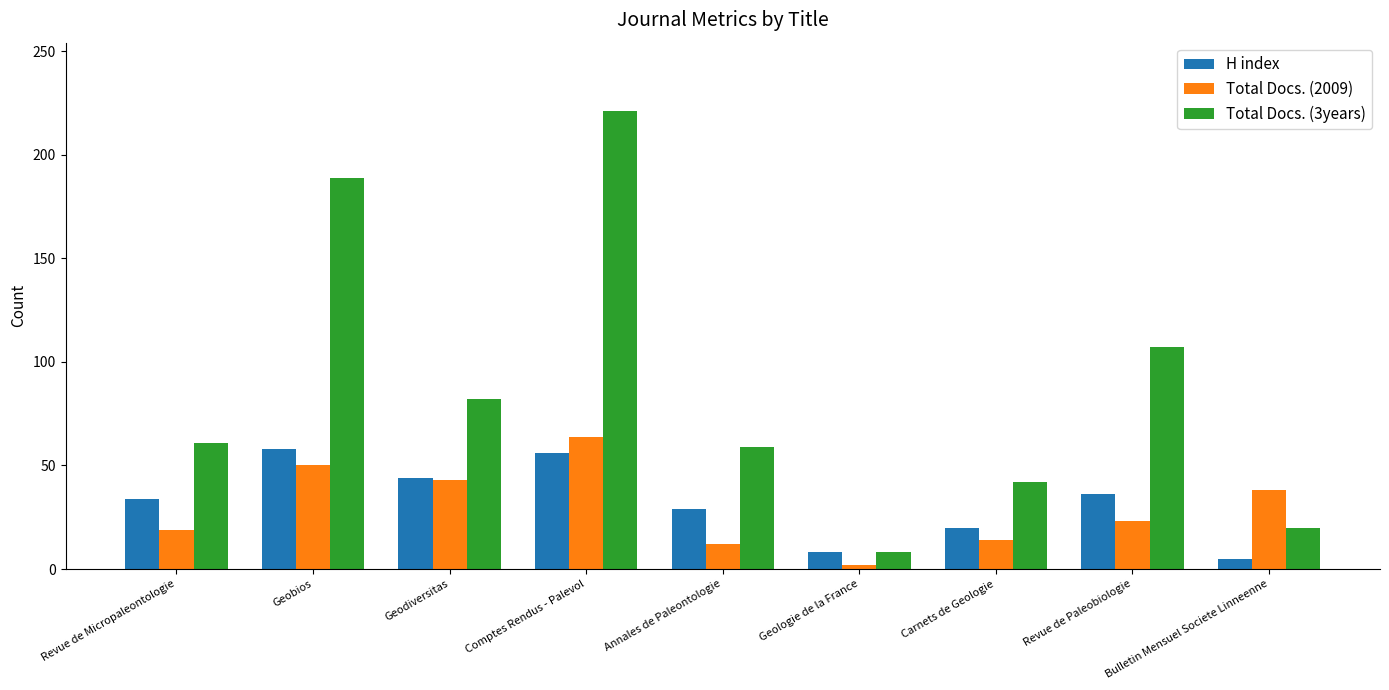

What is the label of the 5th bar from the right?

Annales de Paleontologie